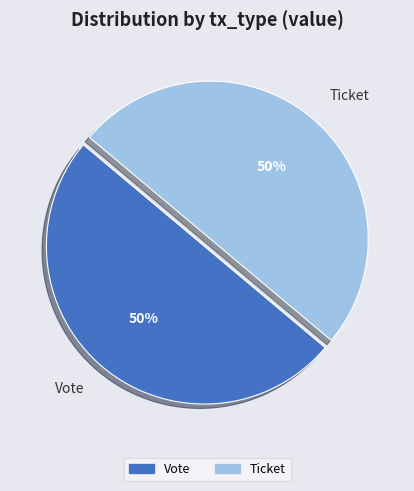

What percentage is the Vote slice, to the nearest percent?

50%